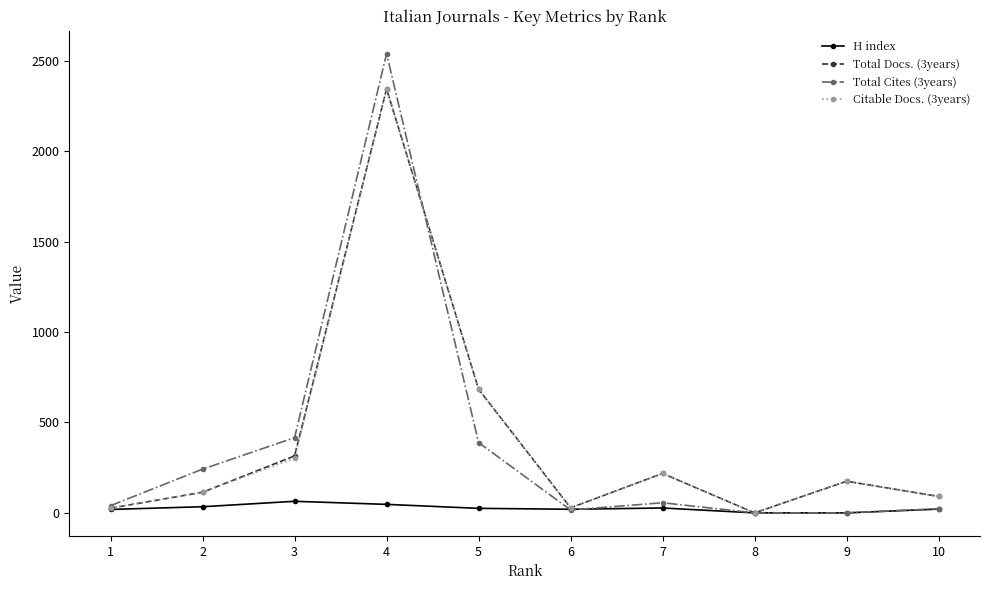

How many data points in Citable Docs. (3years) are less than 175?

5